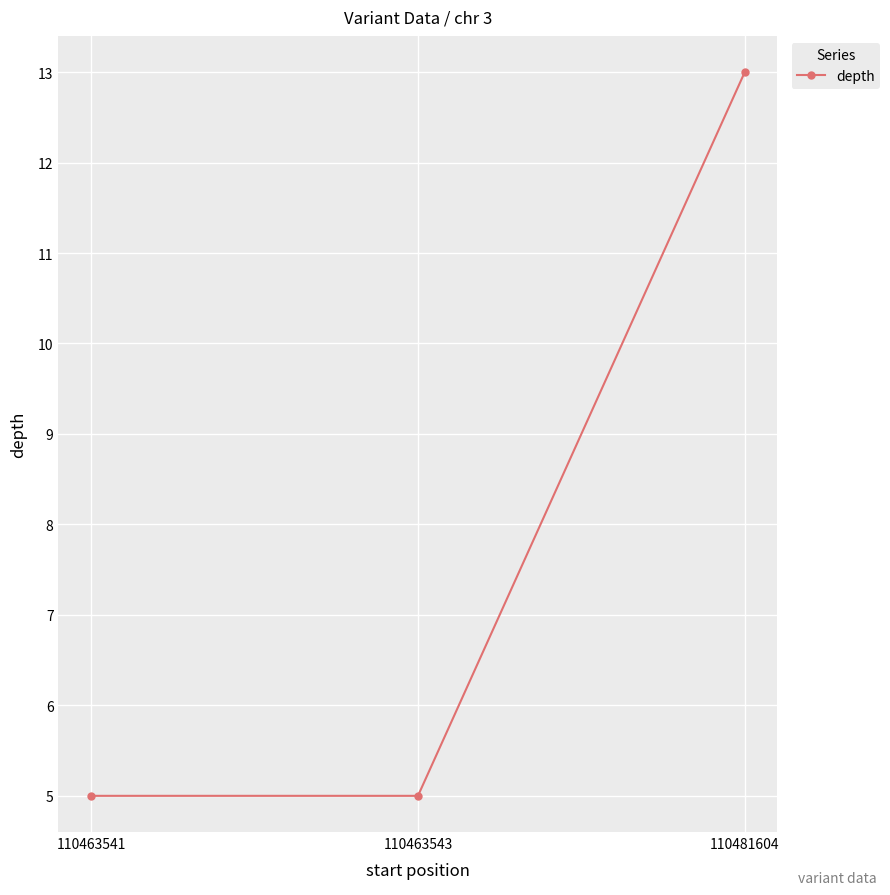

Between 110463543 and 110481604, which is larger?

110481604